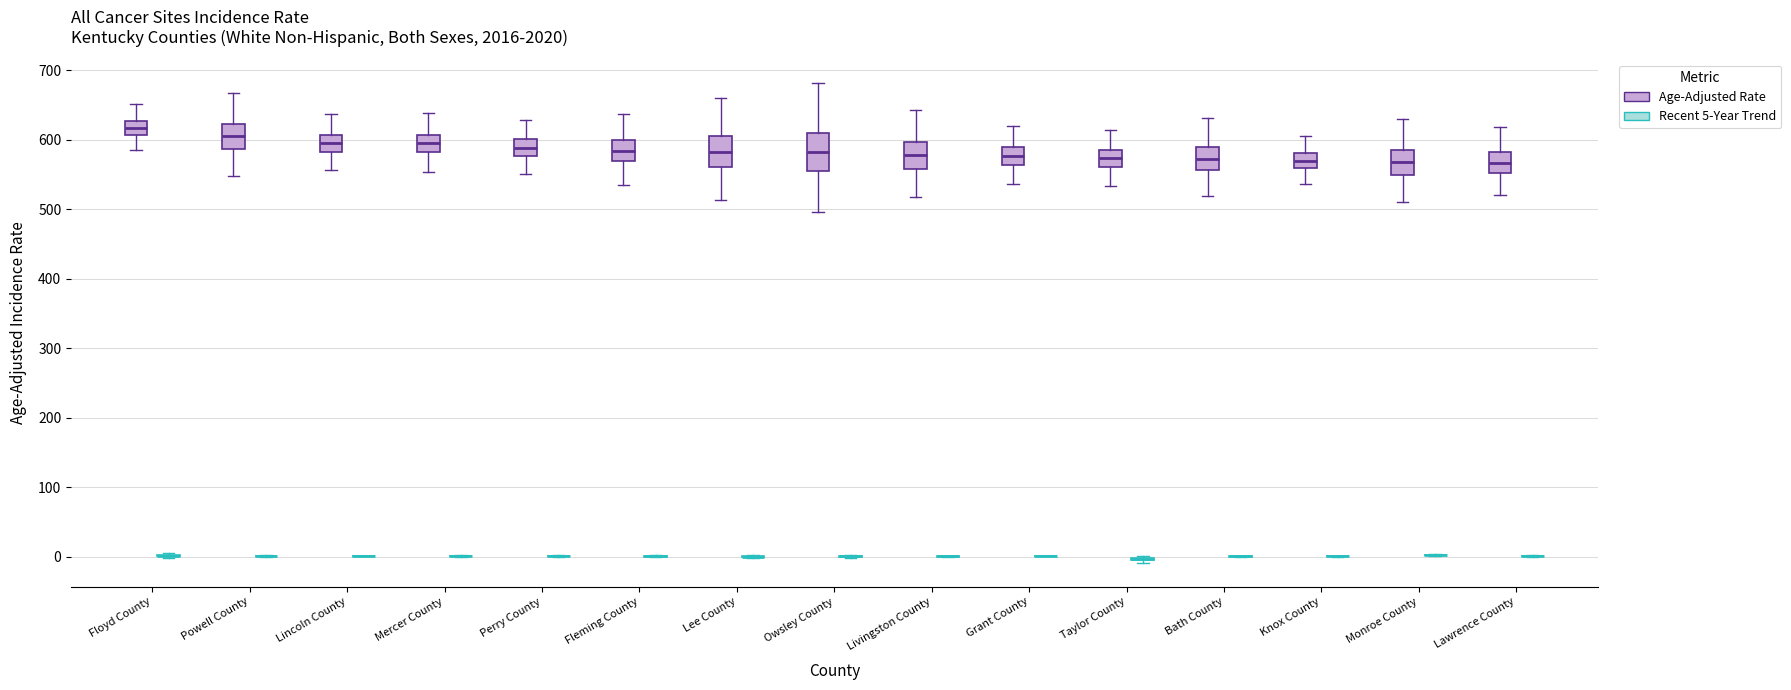

Reading left to right, transcribe this box plot: for each box, give where its median line is, the range the box spans, and where its two whiskers end, as read against the y-axis. The values are not printed on the chart, so give them approximately, as read against the axis.

Floyd County (Age-Adjusted Rate): median 620, box 610 to 630, whiskers 580 to 650
Floyd County (Recent 5-Year Trend): box collapsed to a line at 0, whiskers 0 to 10
Powell County (Age-Adjusted Rate): median 610, box 590 to 620, whiskers 550 to 670
Powell County (Recent 5-Year Trend): box collapsed to a line at 0, whiskers 0 to 0
Lincoln County (Age-Adjusted Rate): median 600, box 580 to 610, whiskers 560 to 640
Lincoln County (Recent 5-Year Trend): box collapsed to a line at 0, whiskers 0 to 0
Mercer County (Age-Adjusted Rate): median 590, box 580 to 610, whiskers 550 to 640
Mercer County (Recent 5-Year Trend): box collapsed to a line at 0, whiskers 0 to 0
Perry County (Age-Adjusted Rate): median 590, box 580 to 600, whiskers 550 to 630
Perry County (Recent 5-Year Trend): box collapsed to a line at 0, whiskers 0 to 0
Fleming County (Age-Adjusted Rate): median 580, box 570 to 600, whiskers 530 to 640
Fleming County (Recent 5-Year Trend): box collapsed to a line at 0, whiskers 0 to 0
Lee County (Age-Adjusted Rate): median 580, box 560 to 600, whiskers 510 to 660
Lee County (Recent 5-Year Trend): box collapsed to a line at 0, whiskers 0 to 0
Owsley County (Age-Adjusted Rate): median 580, box 550 to 610, whiskers 500 to 680
Owsley County (Recent 5-Year Trend): box collapsed to a line at 0, whiskers 0 to 0
Livingston County (Age-Adjusted Rate): median 580, box 560 to 600, whiskers 520 to 640
Livingston County (Recent 5-Year Trend): box collapsed to a line at 0, whiskers 0 to 0
Grant County (Age-Adjusted Rate): median 580, box 560 to 590, whiskers 540 to 620
Grant County (Recent 5-Year Trend): box collapsed to a line at 0, whiskers 0 to 0
Taylor County (Age-Adjusted Rate): median 570, box 560 to 590, whiskers 530 to 610
Taylor County (Recent 5-Year Trend): box collapsed to a line at 0, whiskers -10 to 0
Bath County (Age-Adjusted Rate): median 570, box 560 to 590, whiskers 520 to 630
Bath County (Recent 5-Year Trend): box collapsed to a line at 0, whiskers 0 to 0
Knox County (Age-Adjusted Rate): median 570, box 560 to 580, whiskers 540 to 610
Knox County (Recent 5-Year Trend): box collapsed to a line at 0, whiskers 0 to 0
Monroe County (Age-Adjusted Rate): median 570, box 550 to 590, whiskers 510 to 630
Monroe County (Recent 5-Year Trend): box collapsed to a line at 0, whiskers 0 to 0
Lawrence County (Age-Adjusted Rate): median 570, box 550 to 580, whiskers 520 to 620
Lawrence County (Recent 5-Year Trend): box collapsed to a line at 0, whiskers 0 to 0